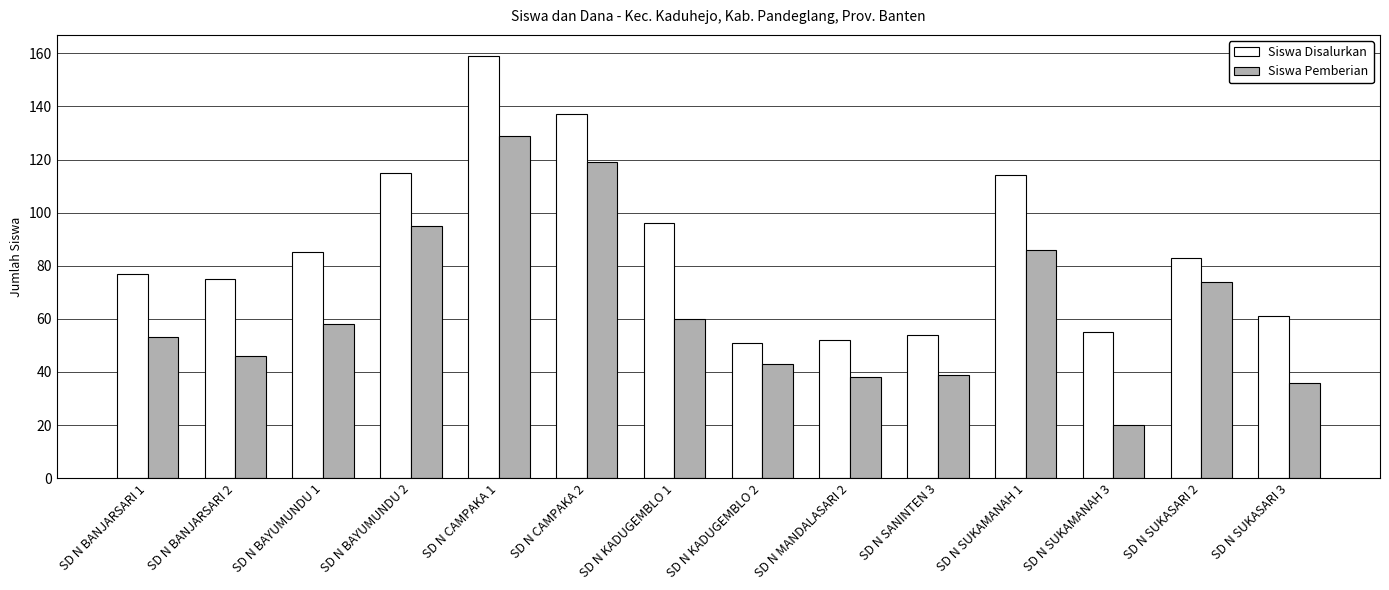

What are all the series names shown in the legend?

Siswa Disalurkan, Siswa Pemberian